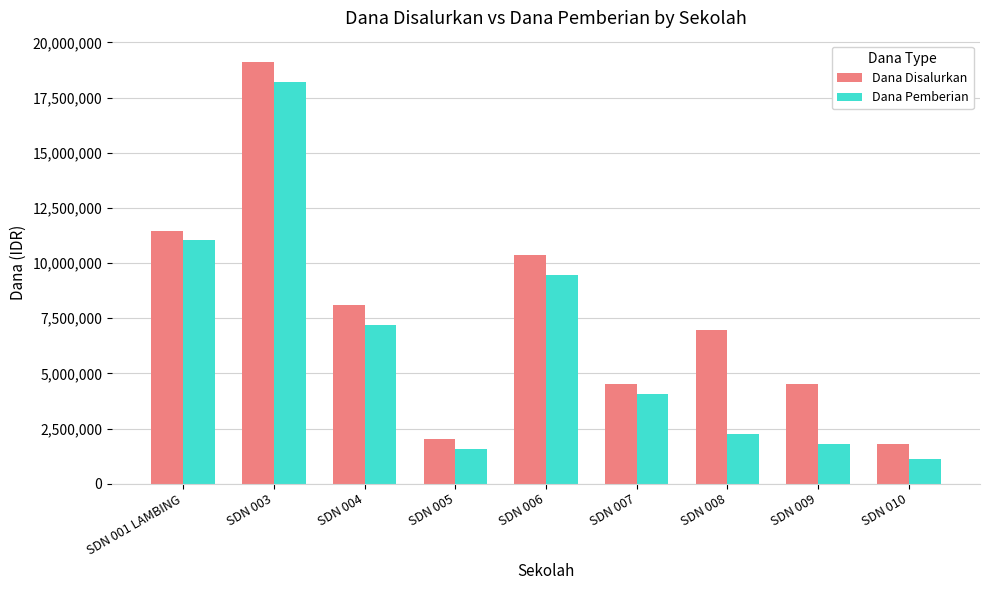

What is the minimum value shown in the chart?

1125000